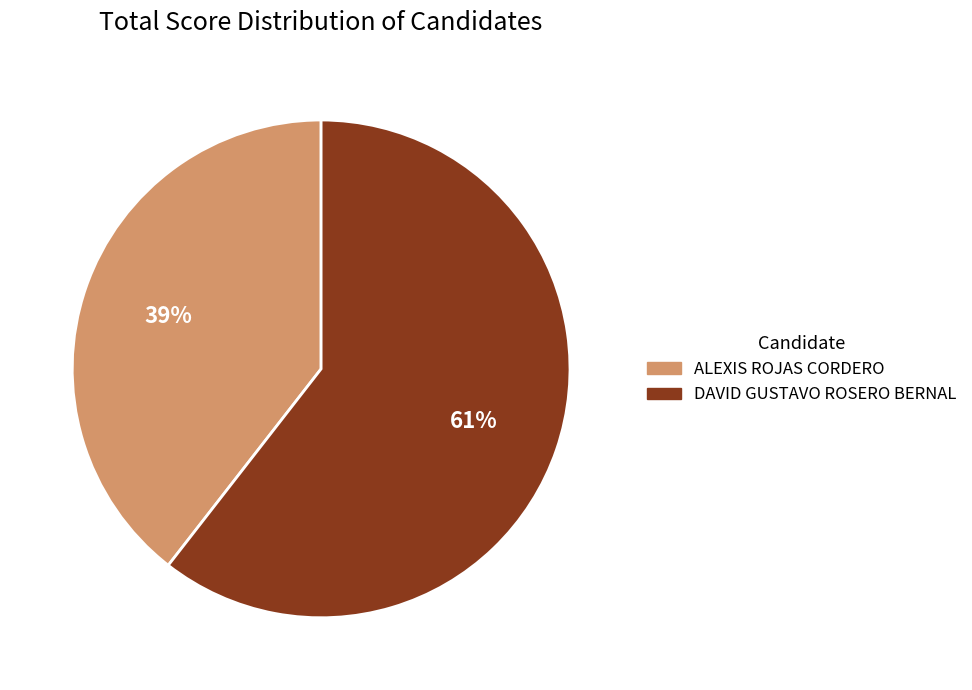

How many slices are in this pie chart?

2